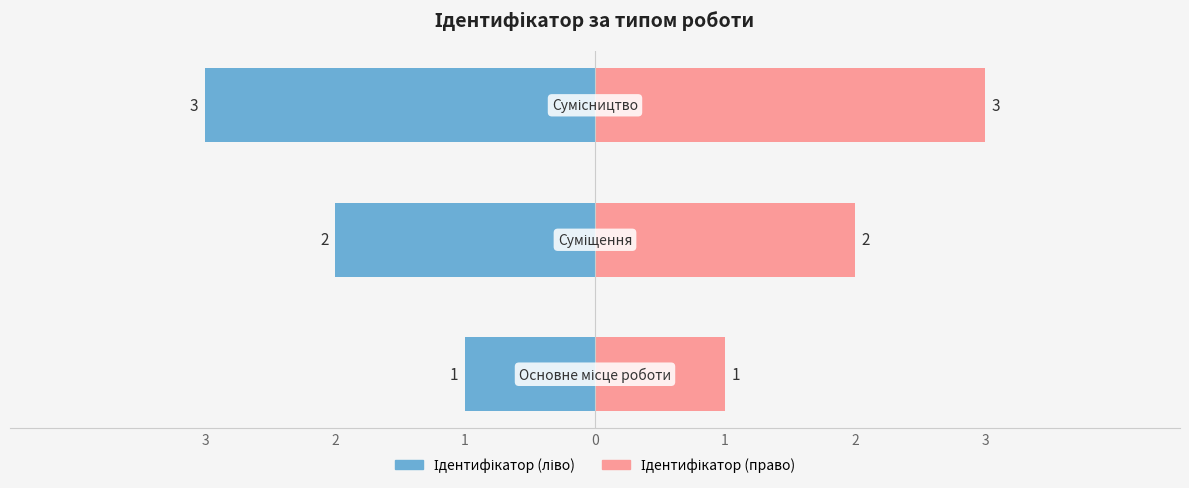

Rank the categories by value from highest to lowest.

Сумісництво, Суміщення, Основне місце роботи